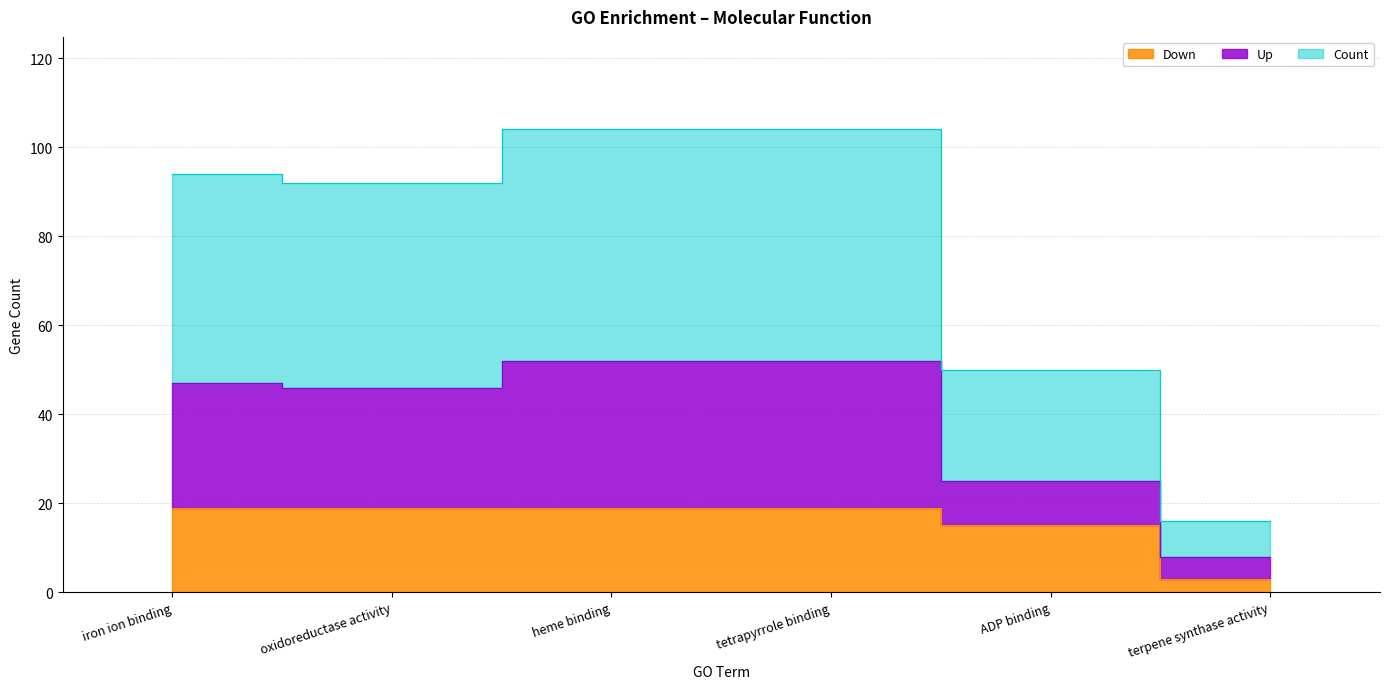

What is the sum of the Up values at ADP binding and terpene synthase activity?

33